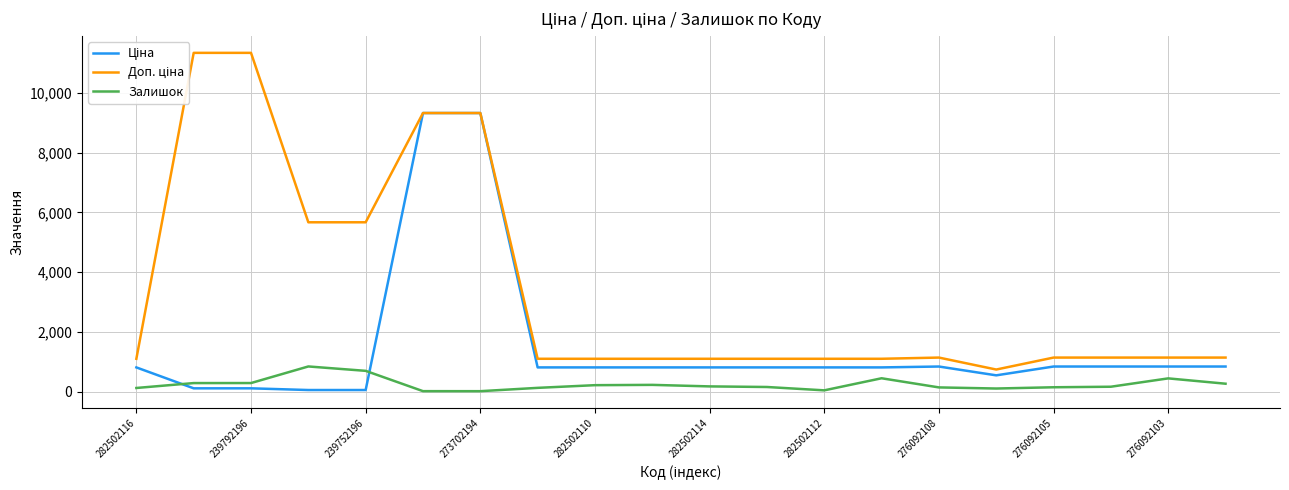

Which series has the largest range (max minus min)?

Доп. ціна